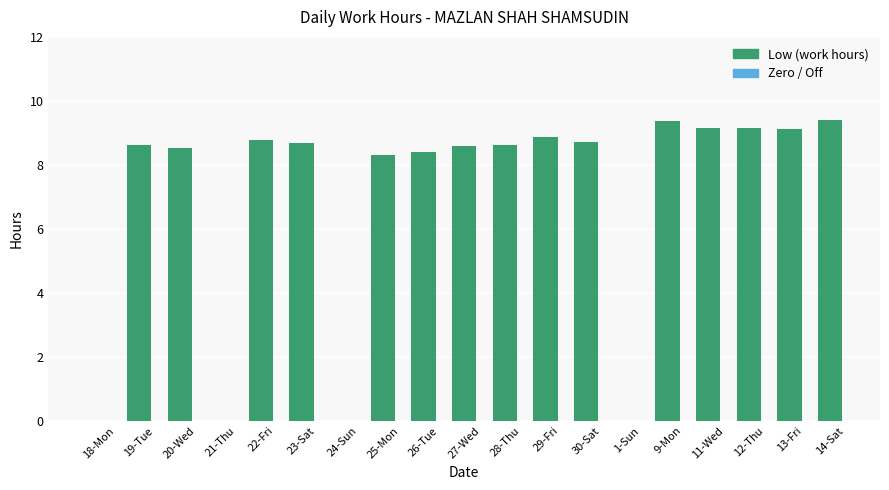

At which label does the data first exceed 8?

19-Tue